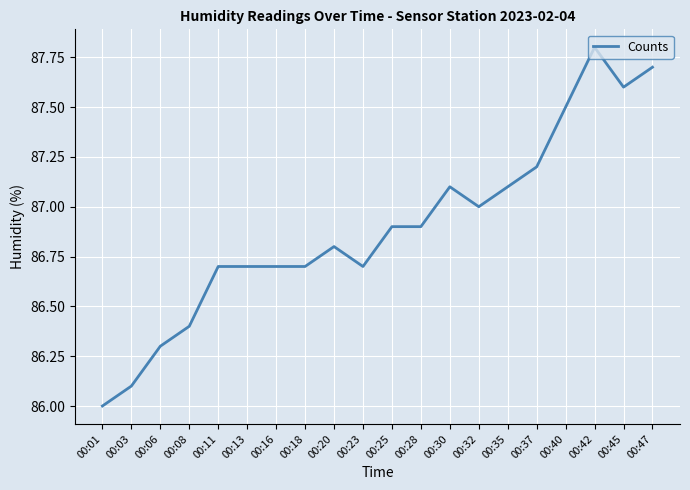

What is the smallest value displayed?

86.0